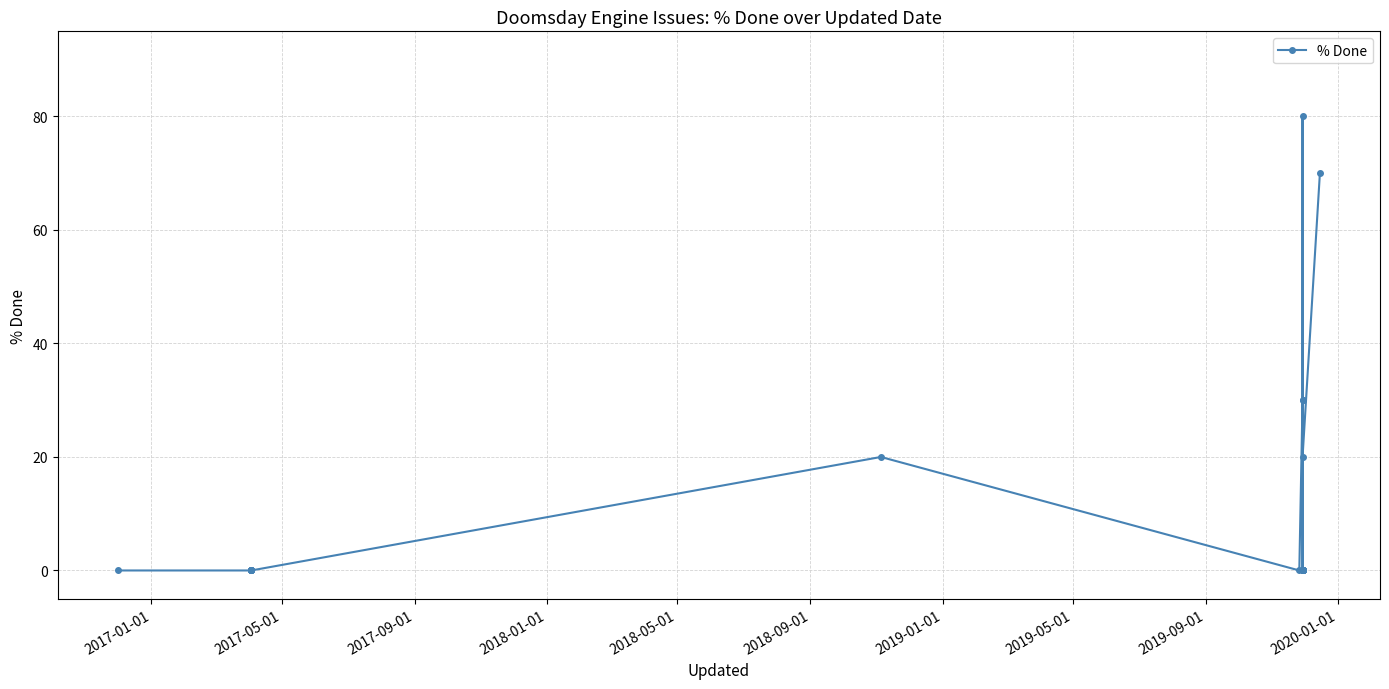

What is the sum of all values?

250